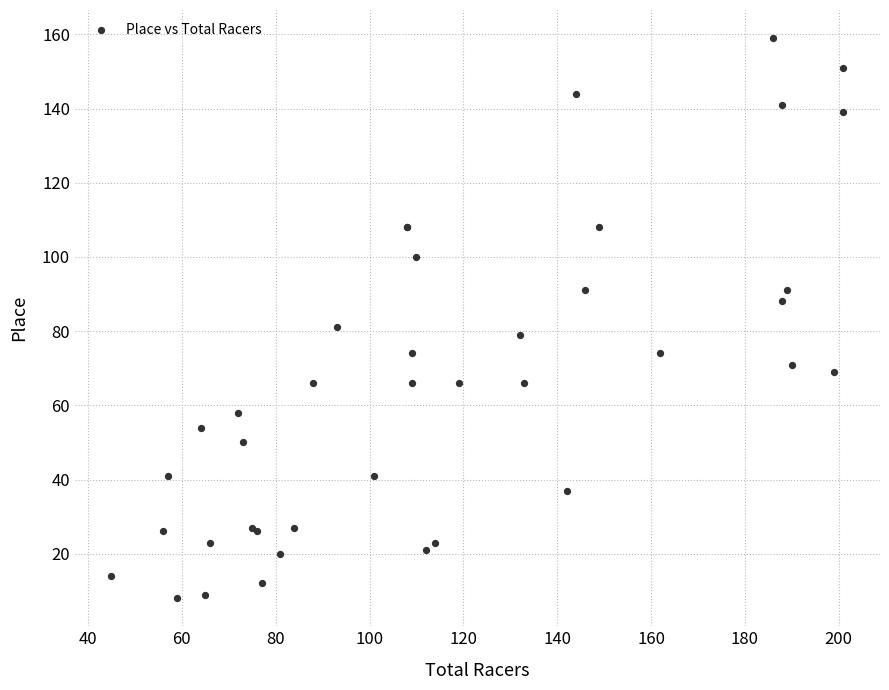

What Y value in the scatter plot is closest to 83?

81